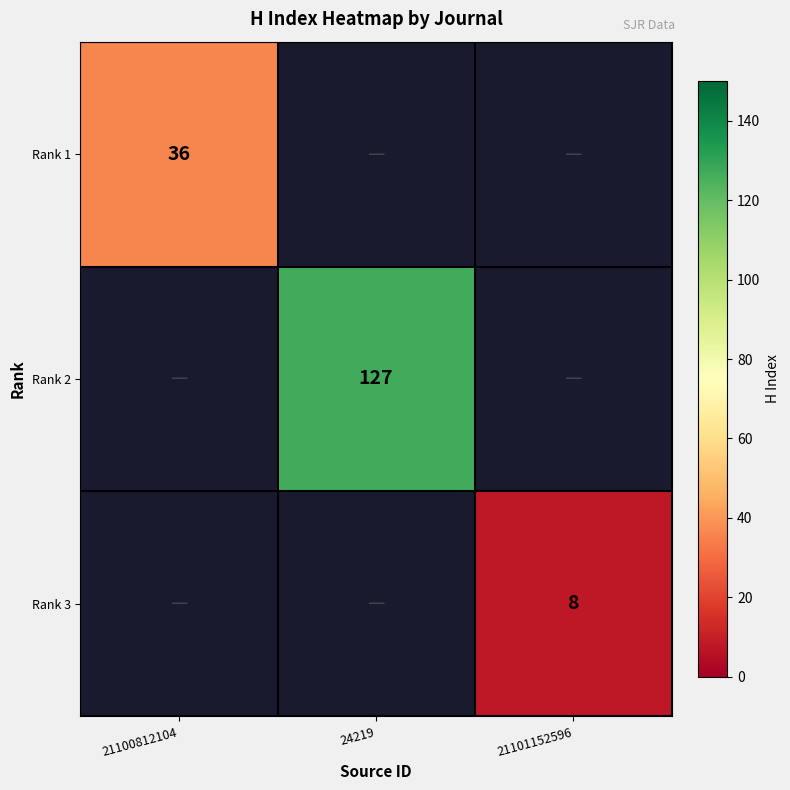

Is it true that Rank 3 equals 8 at 21101152596?

True